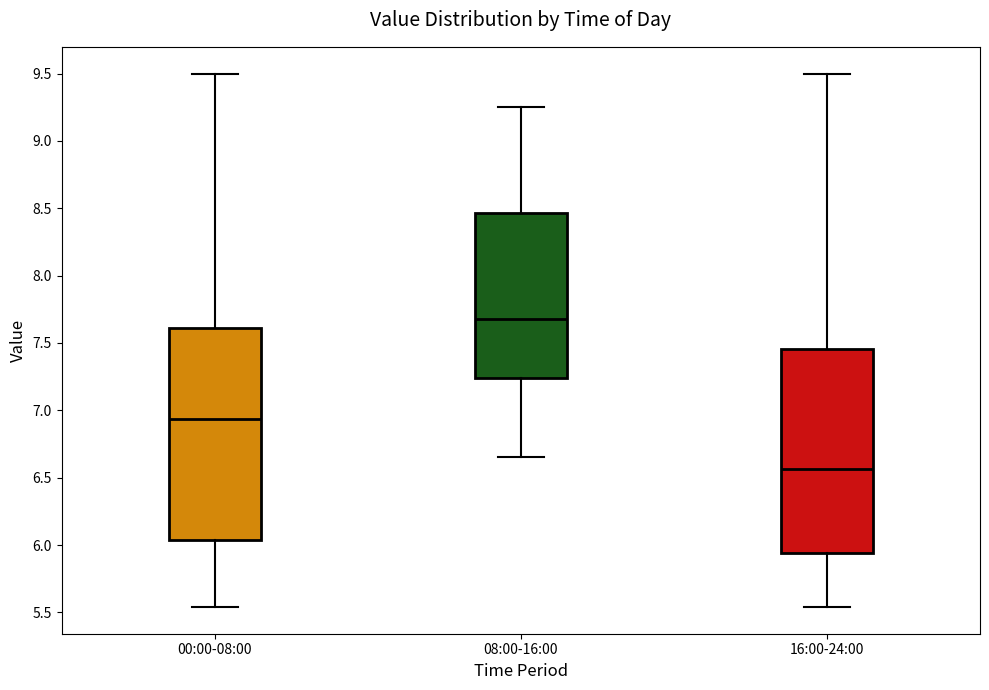

Which box's median line is the lowest?

16:00-24:00